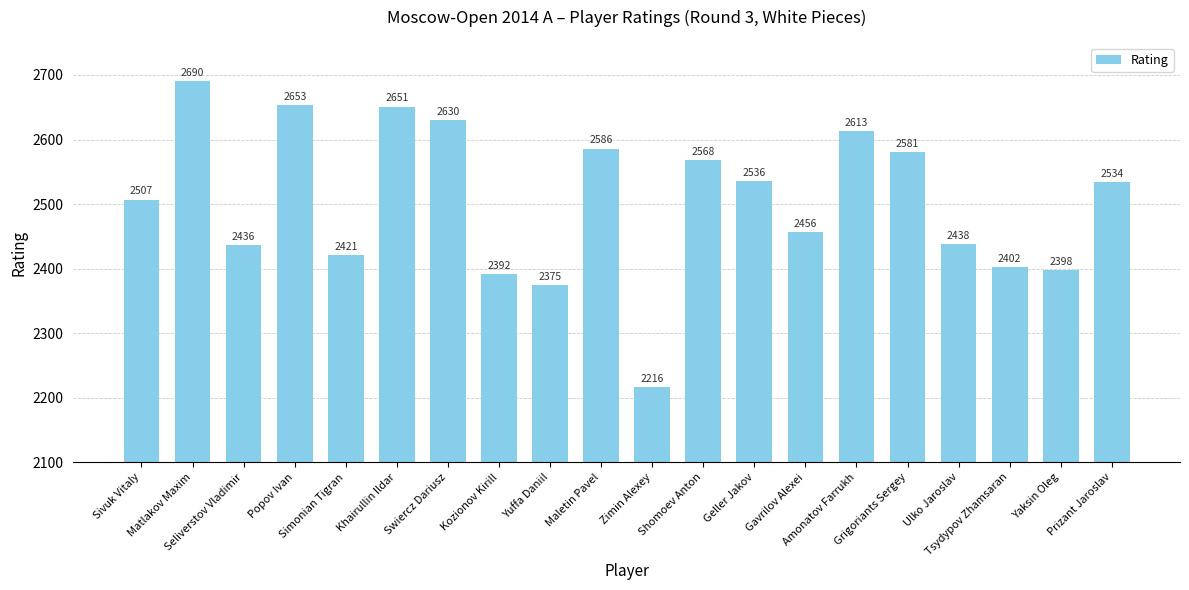

Which has a higher value, Popov Ivan or Grigoriants Sergey?

Popov Ivan